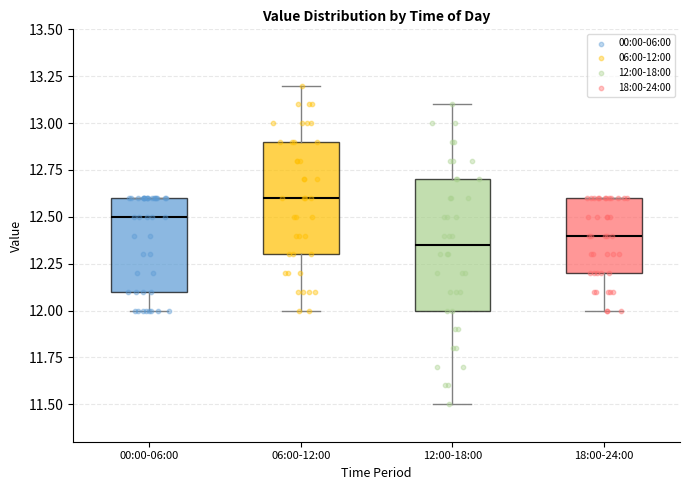

Reading left to right, read every box against the y-axis: the position of its median line, the range the box covers, and the ends of its whiskers. The values are not printed on the chart, so give them approximately, as read against the axis.

00:00-06:00: median 12.50, box 12.10 to 12.60, whiskers 12.00 to 12.60
06:00-12:00: median 12.60, box 12.30 to 12.90, whiskers 12.00 to 13.20
12:00-18:00: median 12.35, box 12.00 to 12.70, whiskers 11.50 to 13.10
18:00-24:00: median 12.40, box 12.20 to 12.60, whiskers 12.00 to 12.60